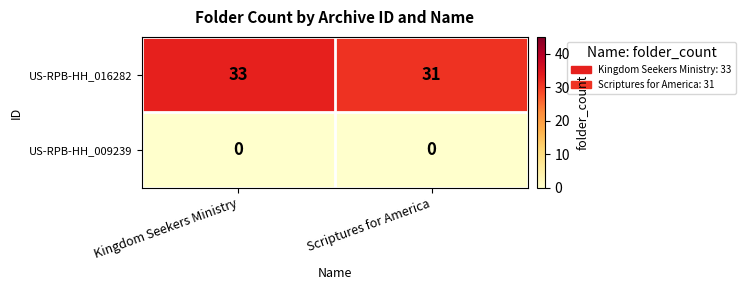

True or false: US-RPB-HH_016282 has a value of 31 at Scriptures for America.

True